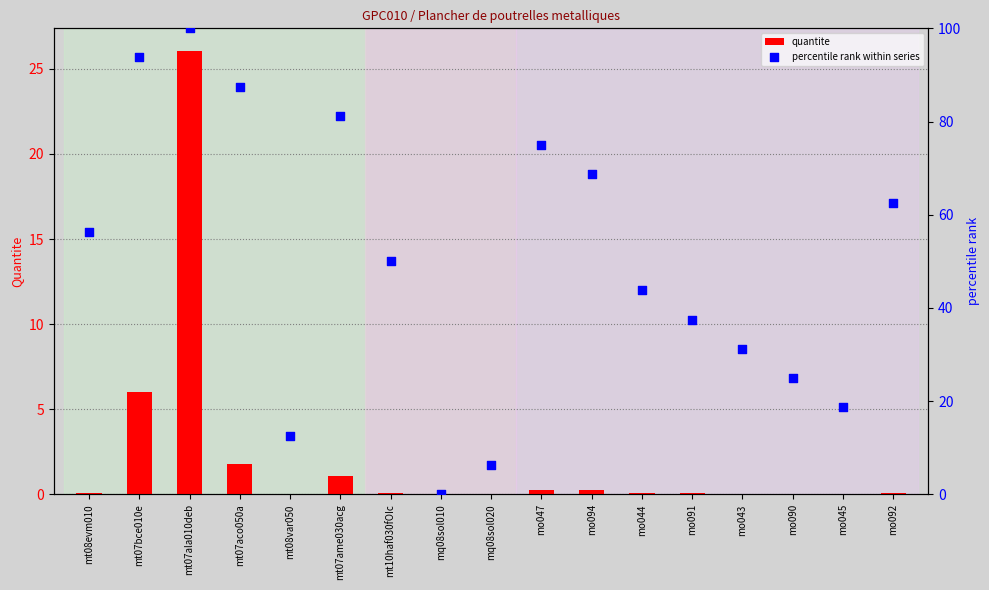

Which series contains the highest Y value?

percentile rank within series